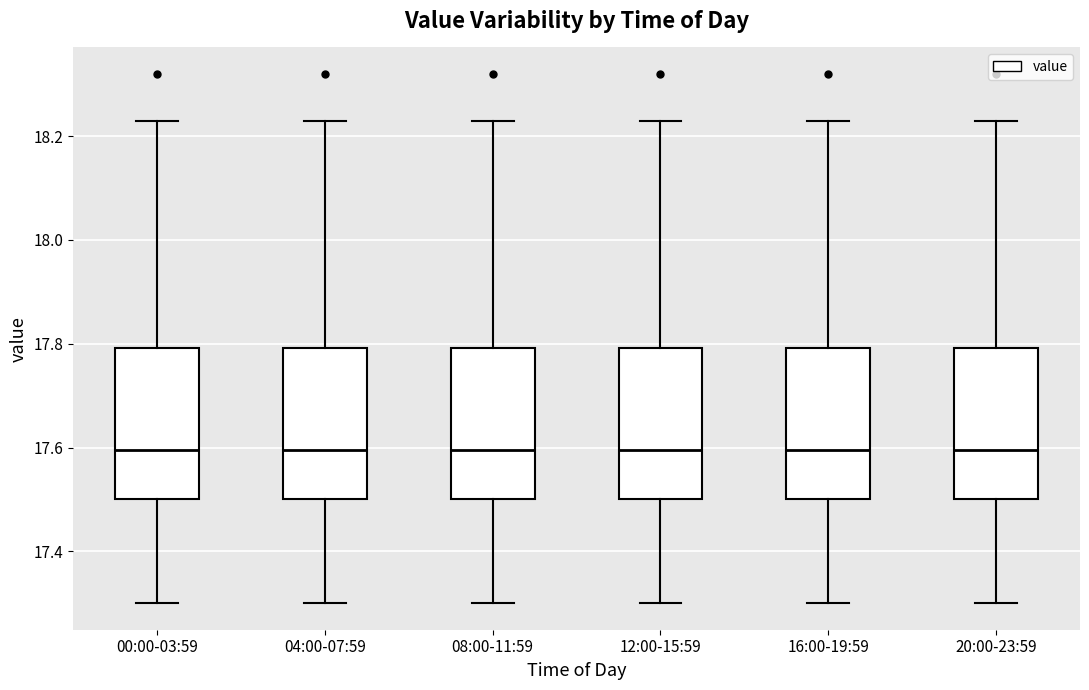

Reading left to right, transcribe this box plot: for each box, give where its median line is, the range the box spans, and where its two whiskers end, as read against the y-axis. The values are not printed on the chart, so give them approximately, as read against the axis.

00:00-03:59: median 17.60, box 17.50 to 17.80, whiskers 17.30 to 18.24
04:00-07:59: median 17.60, box 17.50 to 17.80, whiskers 17.30 to 18.24
08:00-11:59: median 17.60, box 17.50 to 17.80, whiskers 17.30 to 18.24
12:00-15:59: median 17.60, box 17.50 to 17.80, whiskers 17.30 to 18.24
16:00-19:59: median 17.60, box 17.50 to 17.80, whiskers 17.30 to 18.24
20:00-23:59: median 17.60, box 17.50 to 17.80, whiskers 17.30 to 18.24